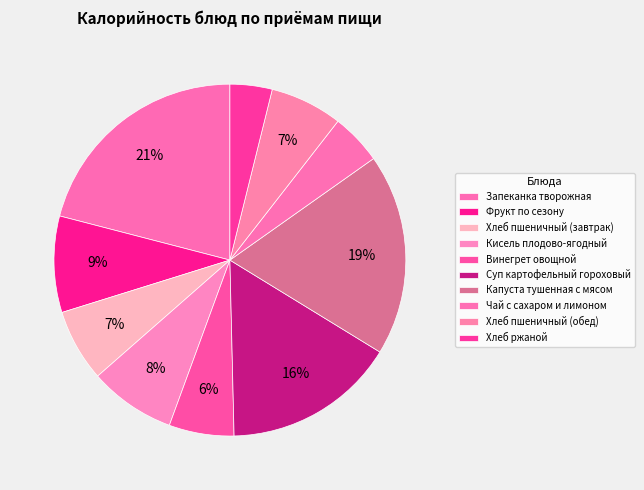

How many slices are in this pie chart?

10